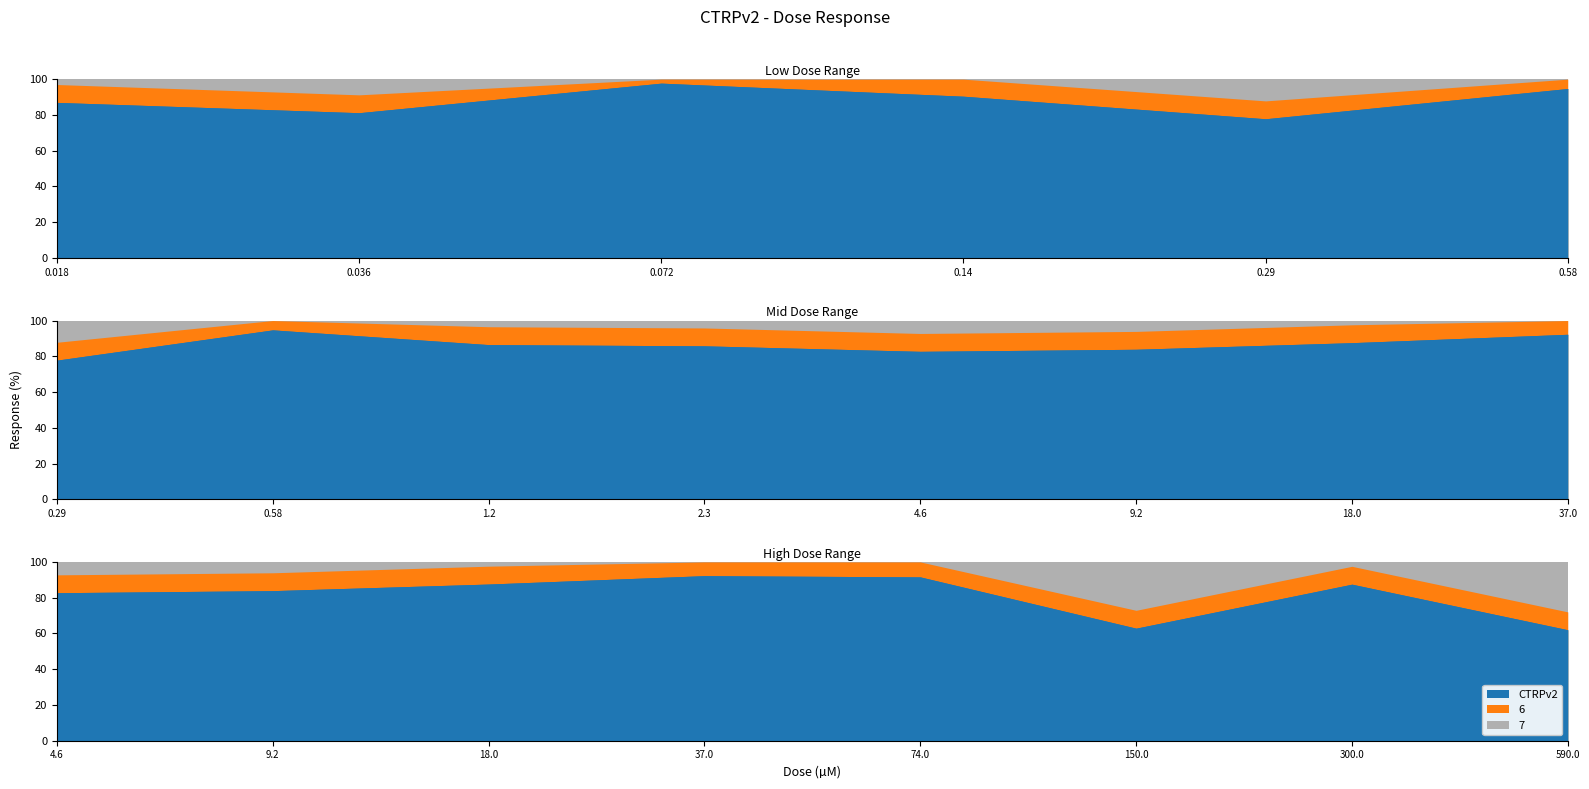

Rank the categories by value from lowest to highest.

590.0, 150.0, 0.29, 0.036, 4.6, 9.2, 2.3, 1.2, 0.018, 300.0, 18.0, 0.14, 74.0, 37.0, 0.58, 0.072